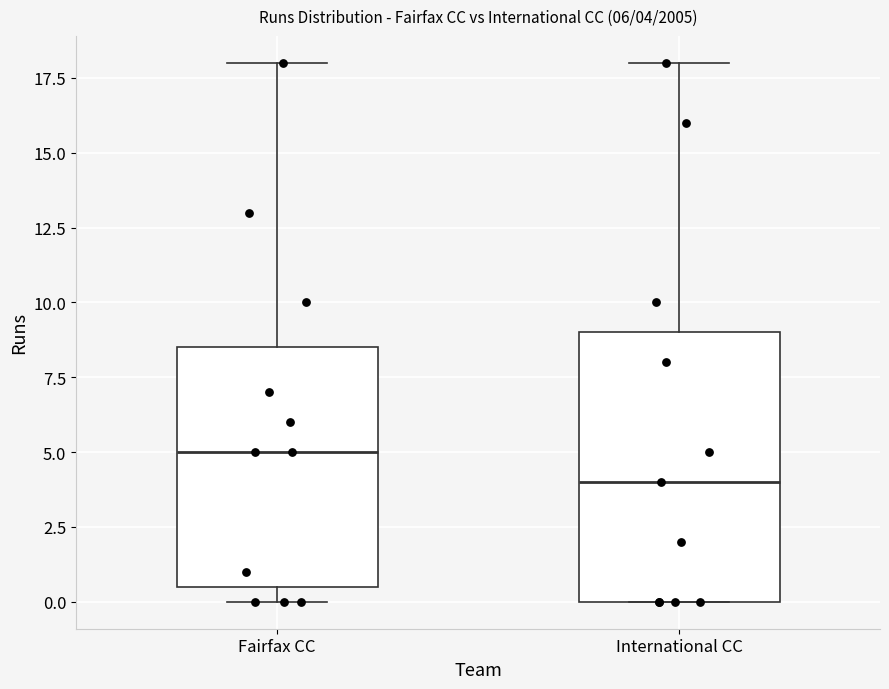

Which box is the tallest, from its lower edge to its upper edge?

International CC